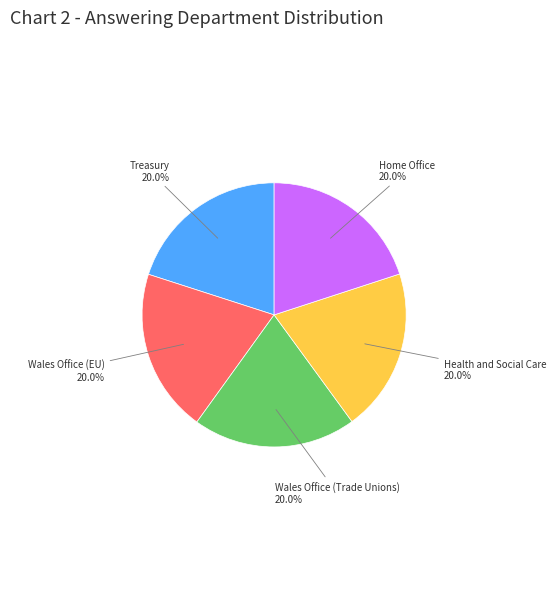

Is there any slice that represents more than half of the pie?

No